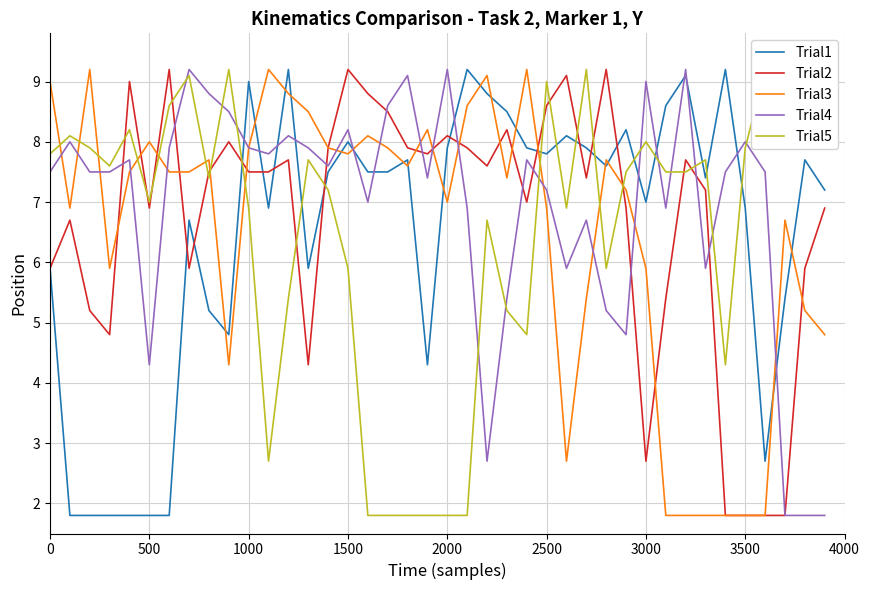

True or false: Trial2 has a value of 3.8 at 3000.

False